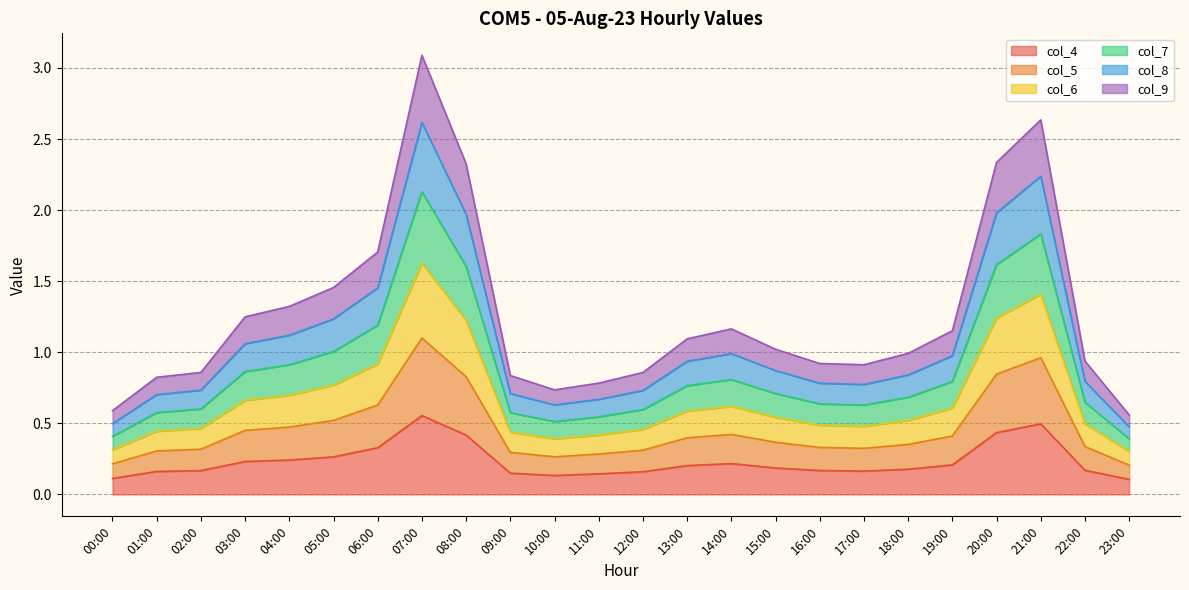

In col_4, how many points are higher than both neighbors (excluding endpoints)?

3